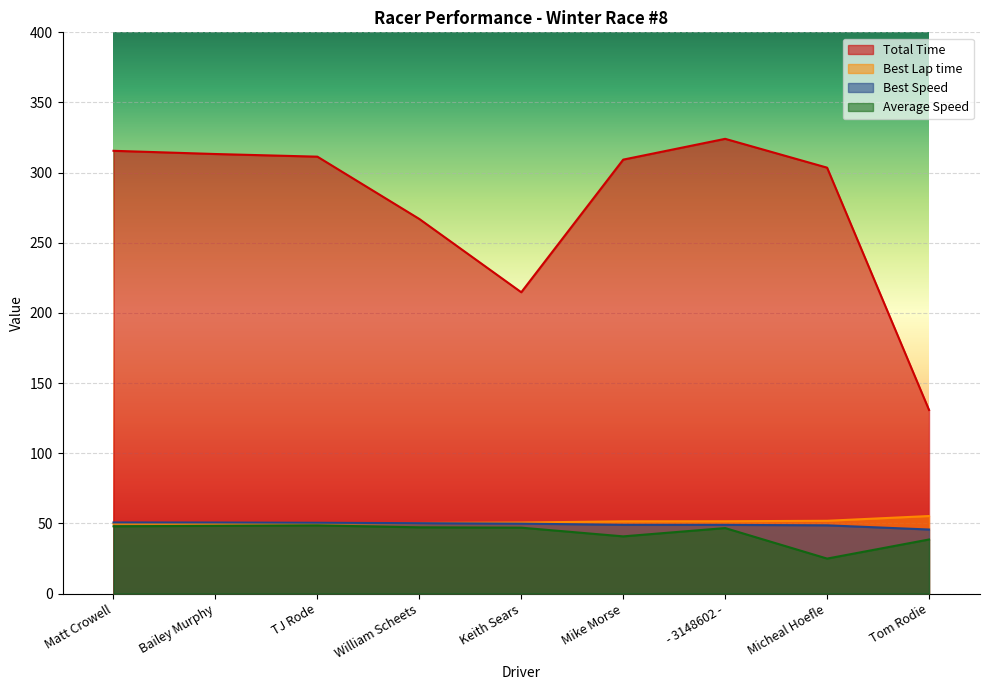

Between - 3148602 - and Bailey Murphy, which is larger?

- 3148602 -